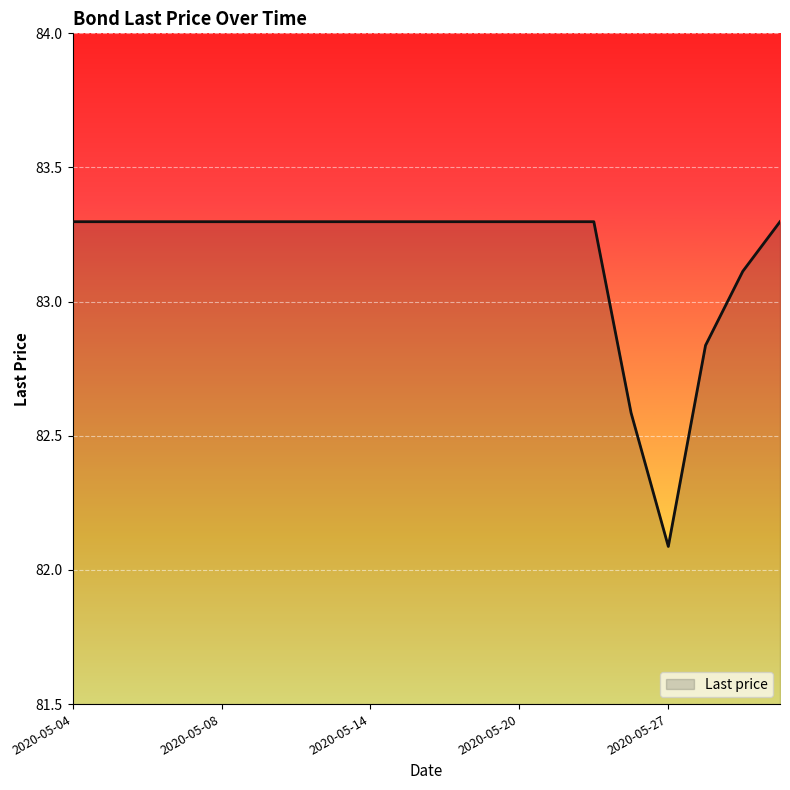

What is the minimum value shown in the chart?

82.1